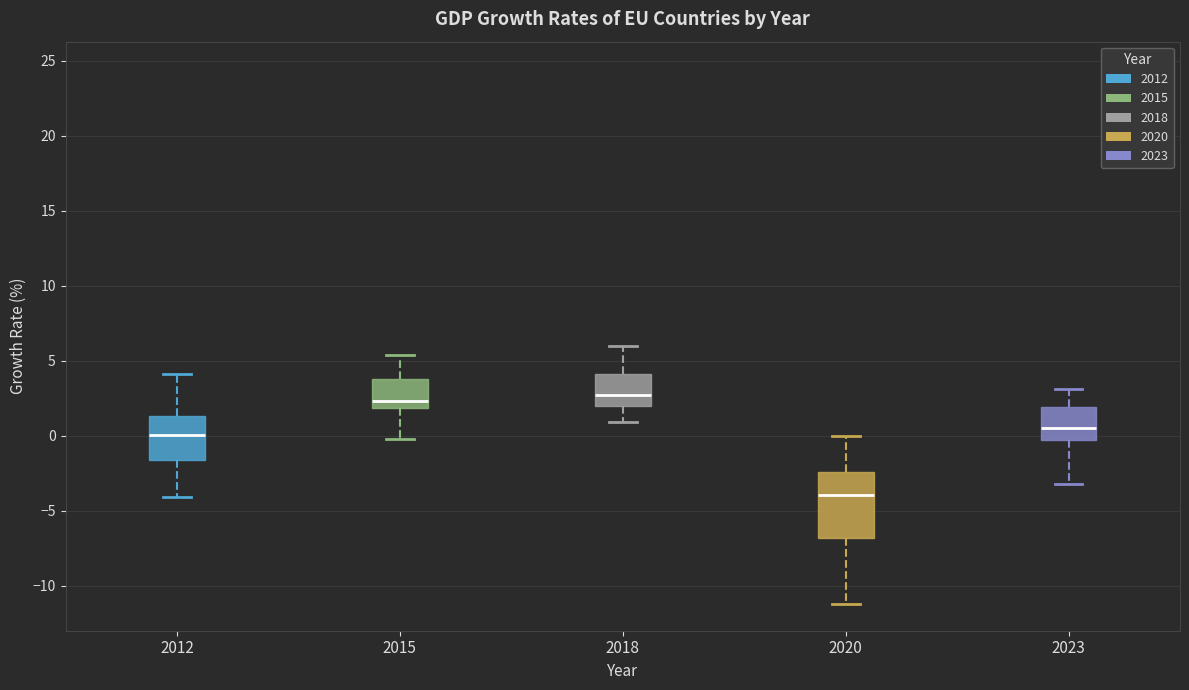

Which box is the tallest, from its lower edge to its upper edge?

2020